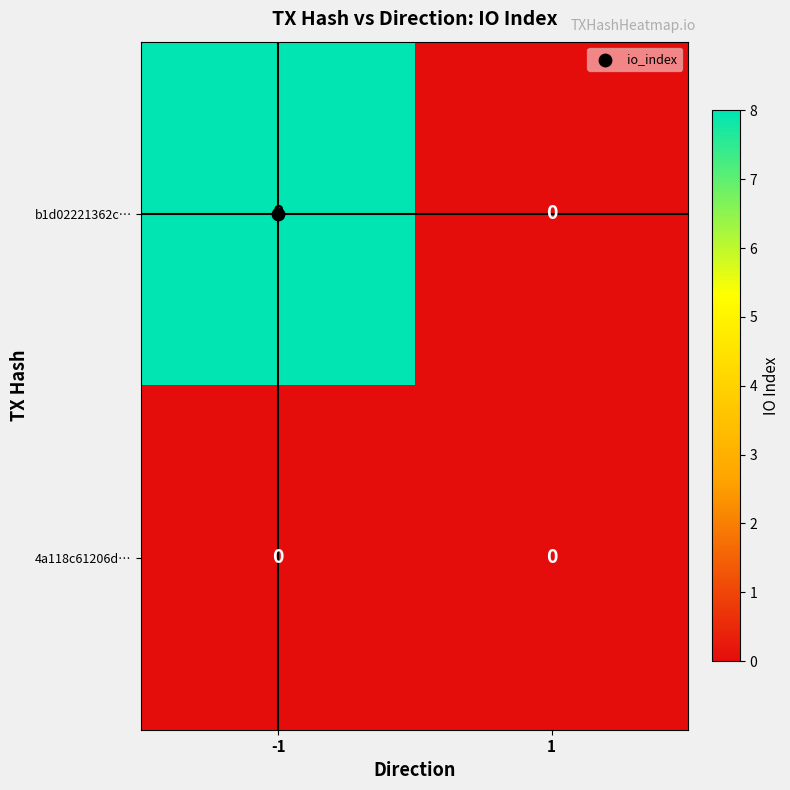

Rank the series at -1 from lowest to highest value.

4a118c61206d…, b1d02221362c…